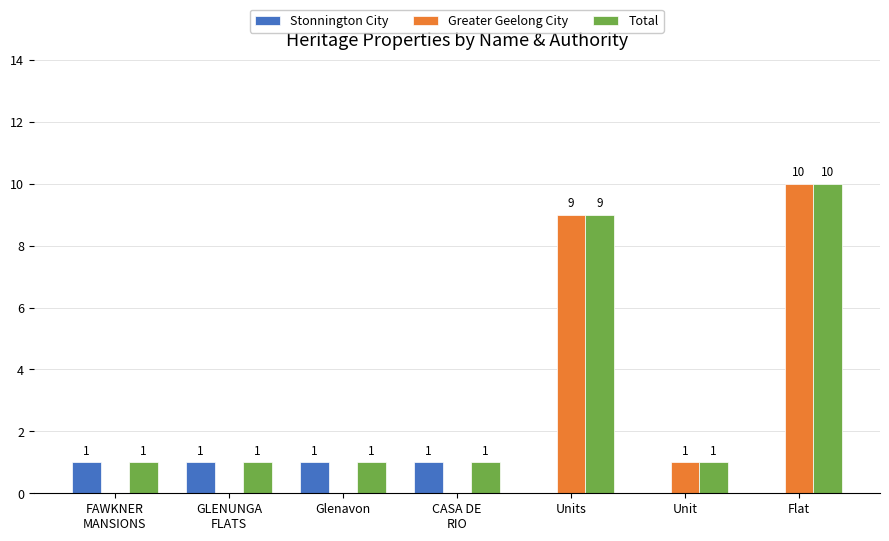

The Greater Geelong City series shows 9 at Units. True or false?

True